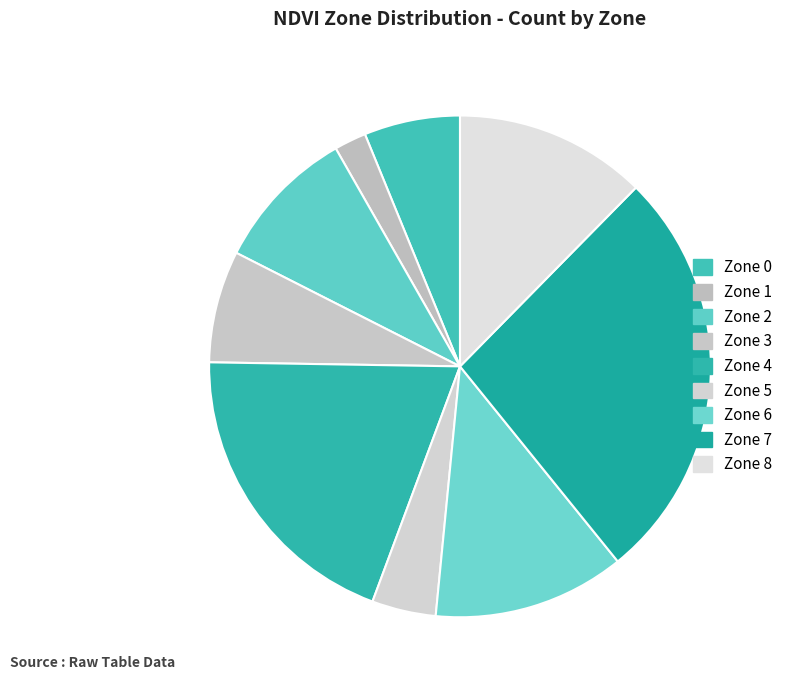

Is Zone 1 the majority of the pie?

No